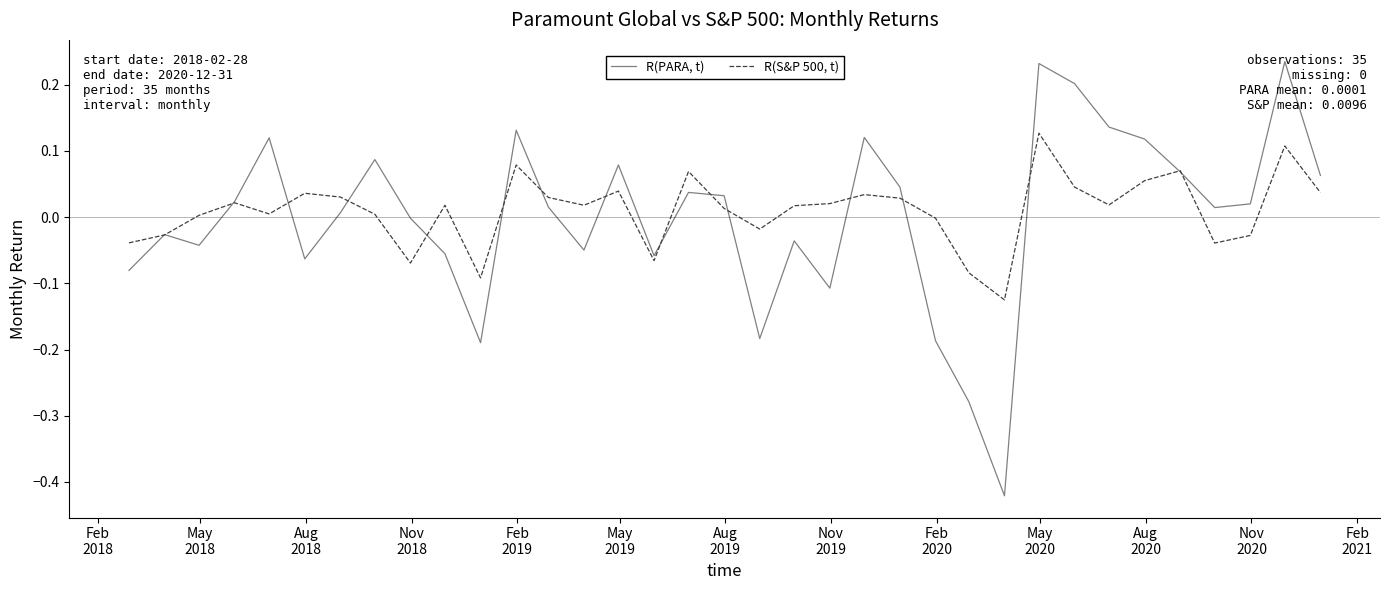

List the series in order of their overall mean, highest first.

R(S&P 500, t), R(PARA, t)